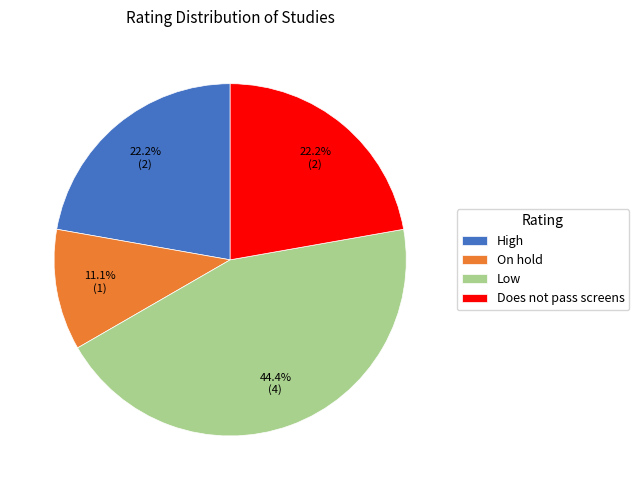

To the nearest percent, what percentage of the pie is Does not pass screens?

22%